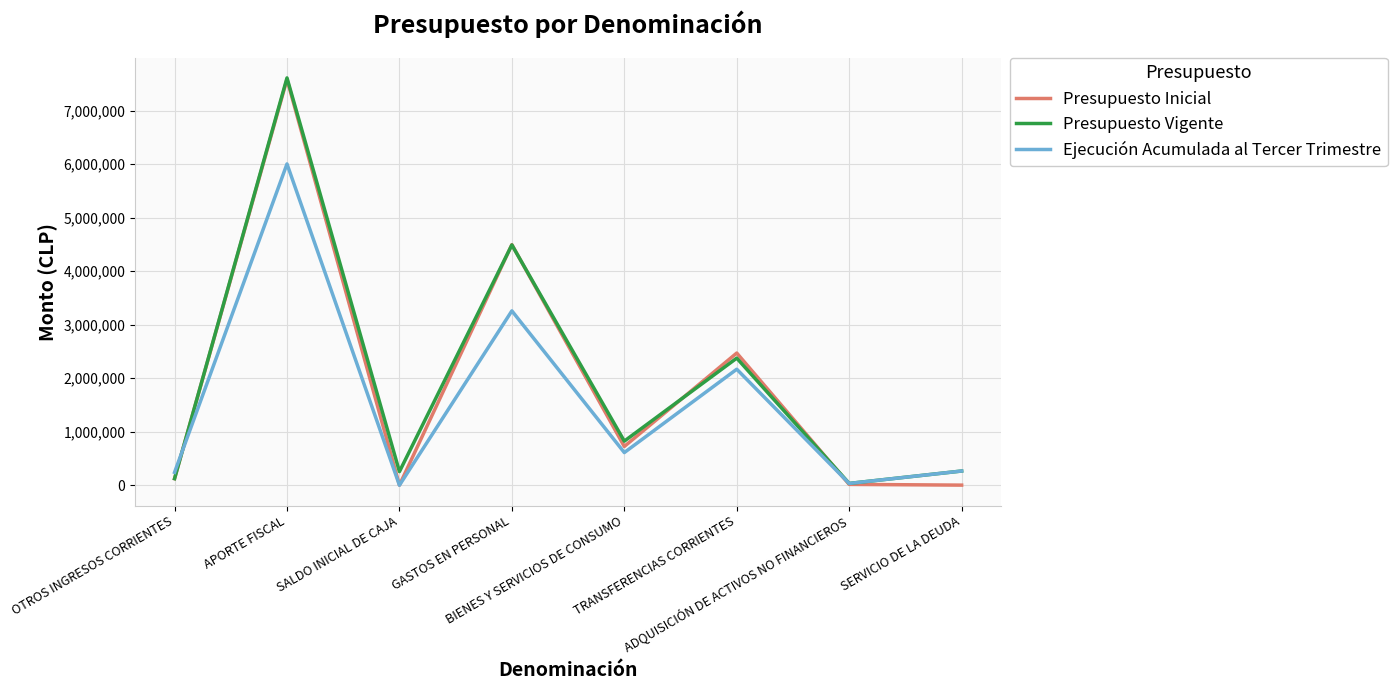

What is the greatest value displayed?

7611563